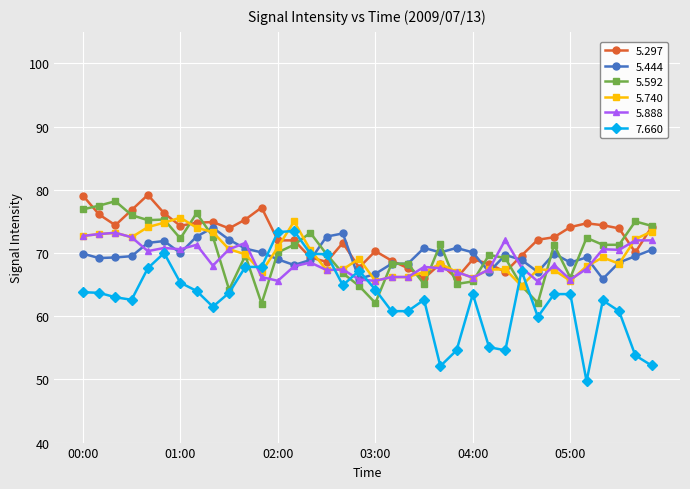

What is the minimum value shown in the chart?

49.7